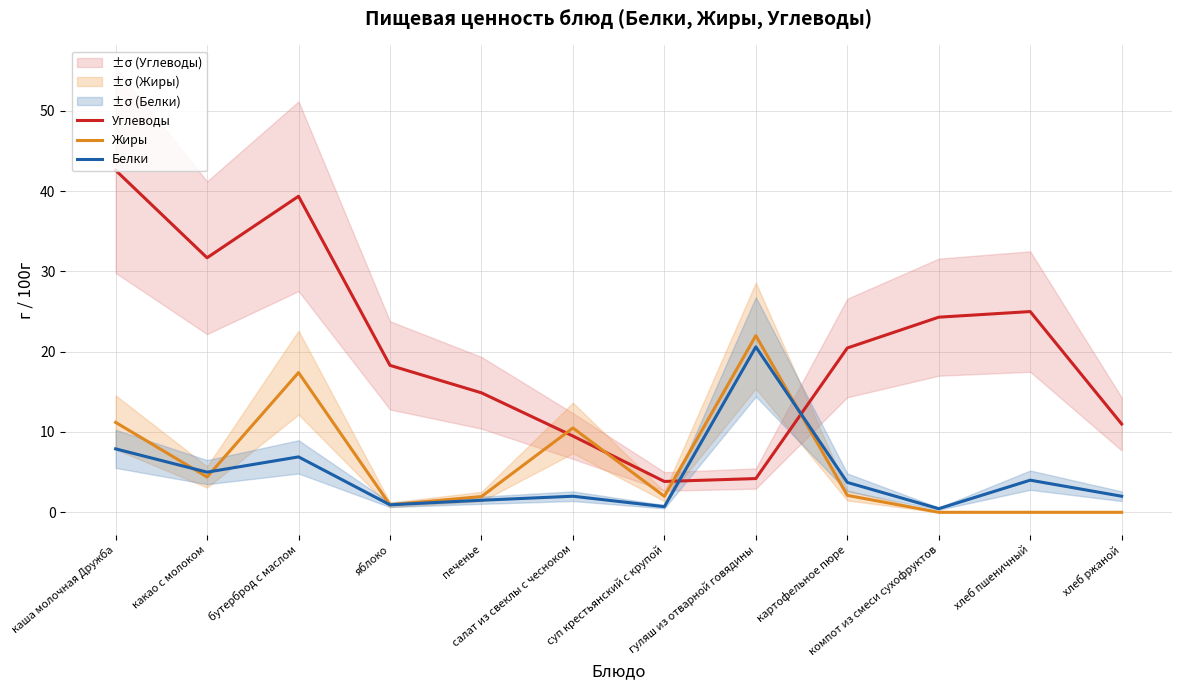

What are all the series names shown in the legend?

Углеводы, Жиры, Белки